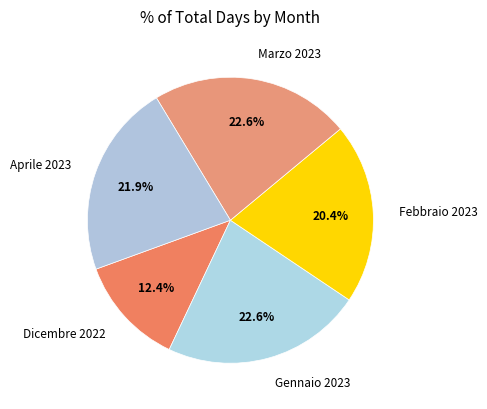

To the nearest percent, what is the combined percentage of Febbraio 2023 and Dicembre 2022?

33%